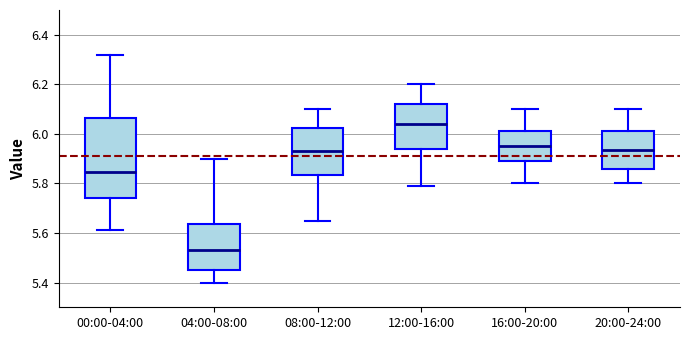

Where does the lower whisker of the box for 16:00-20:00 end on the y-axis? The values are not printed on the chart, so give them approximately, as read against the axis.

5.80